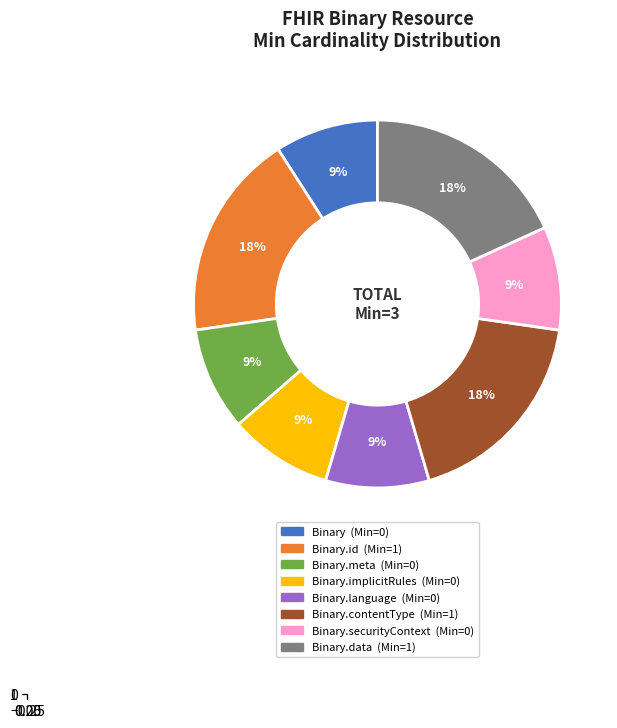

Is Binary.language the majority of the pie?

No